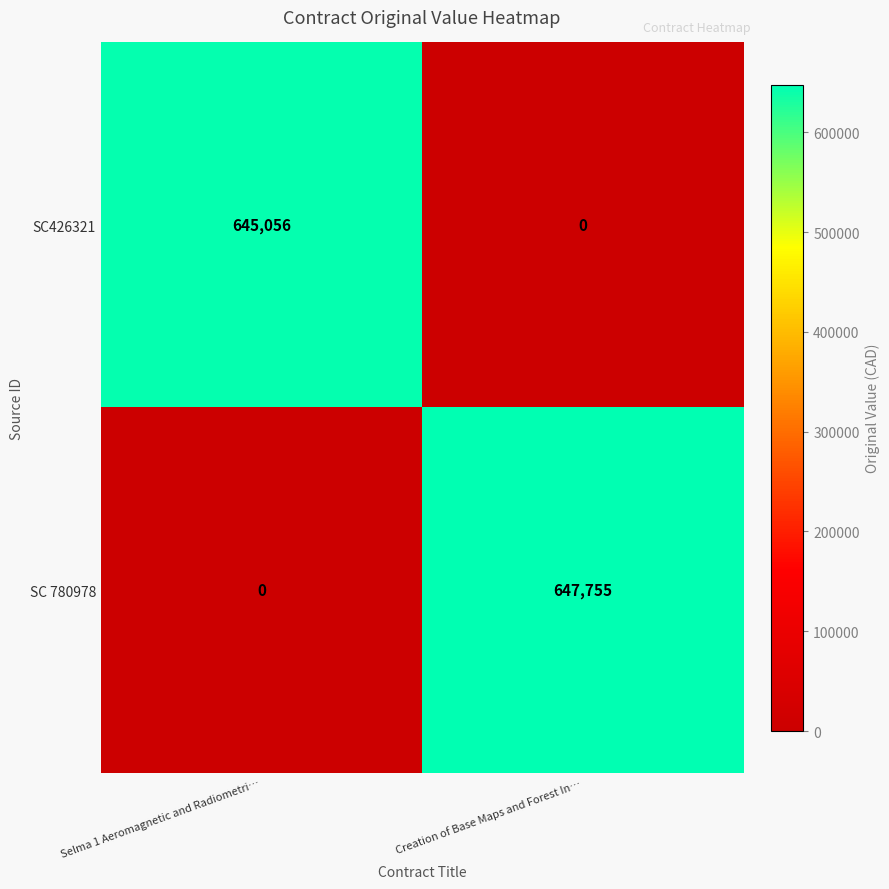

Which series has the widest spread of values?

SC 780978